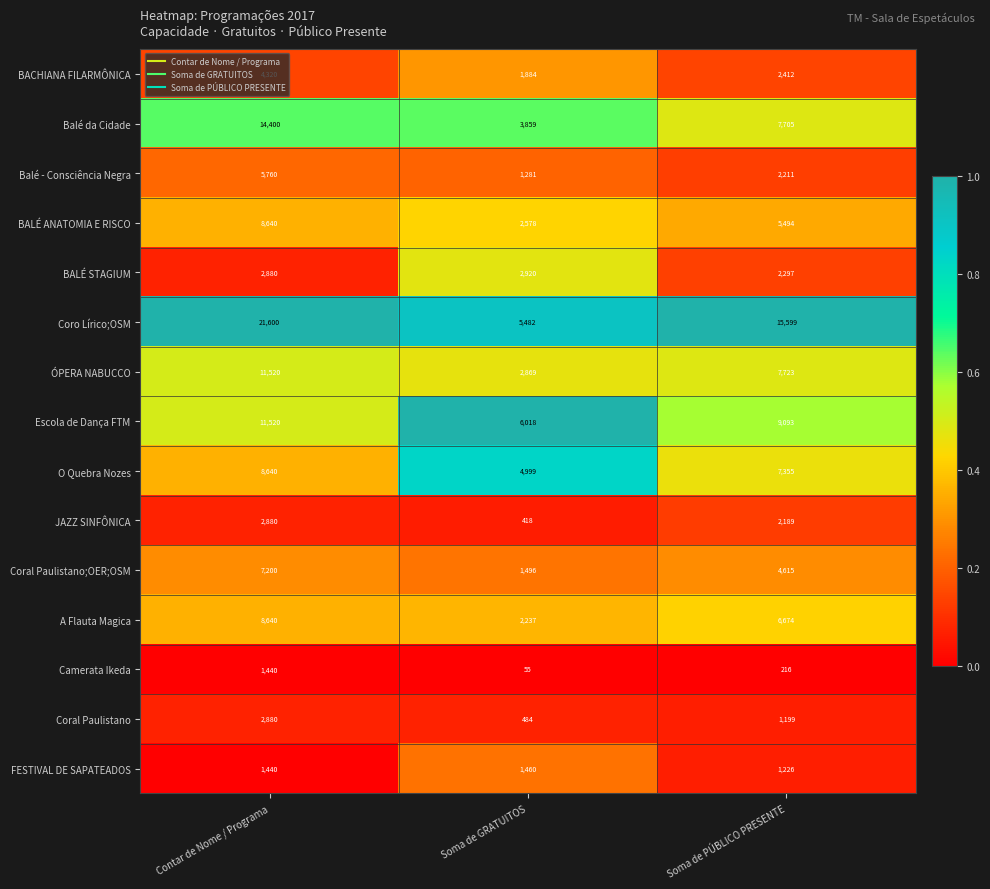

Which series changed the most between Soma de GRATUITOS and Soma de PÚBLICO PRESENTE?

Coro Lírico;OSM